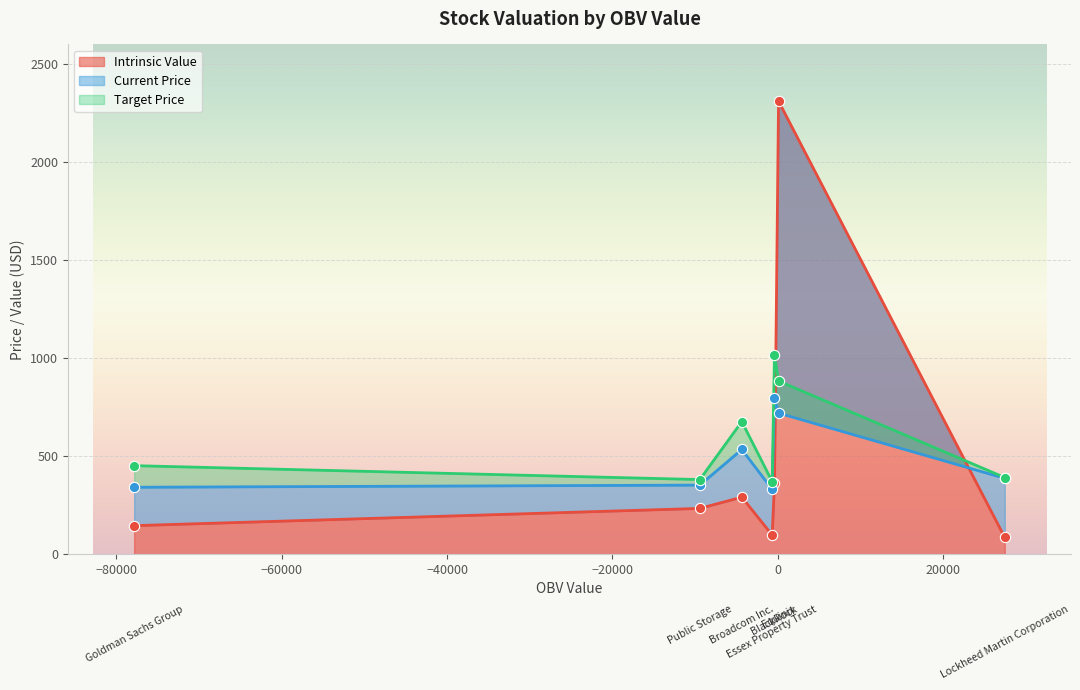

What is the total value across all series at Goldman Sachs Group?

938.9